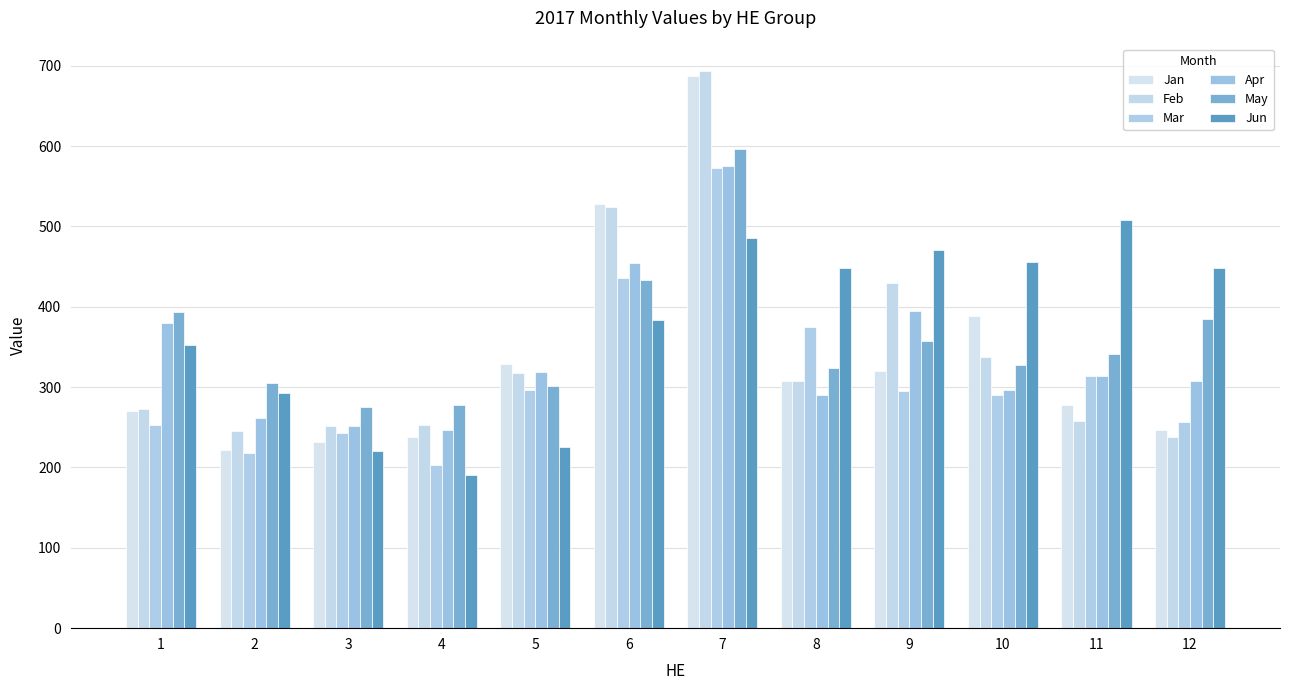

What is the sum of the Jun values at 9 and 1?

824